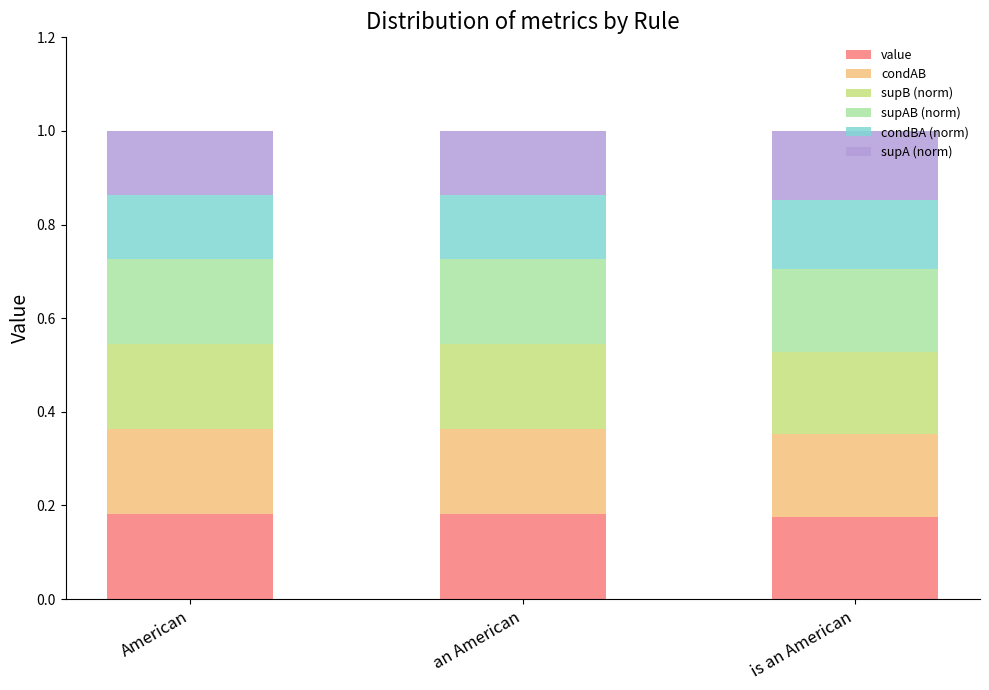

What is the total value across all series at an American?

1.0